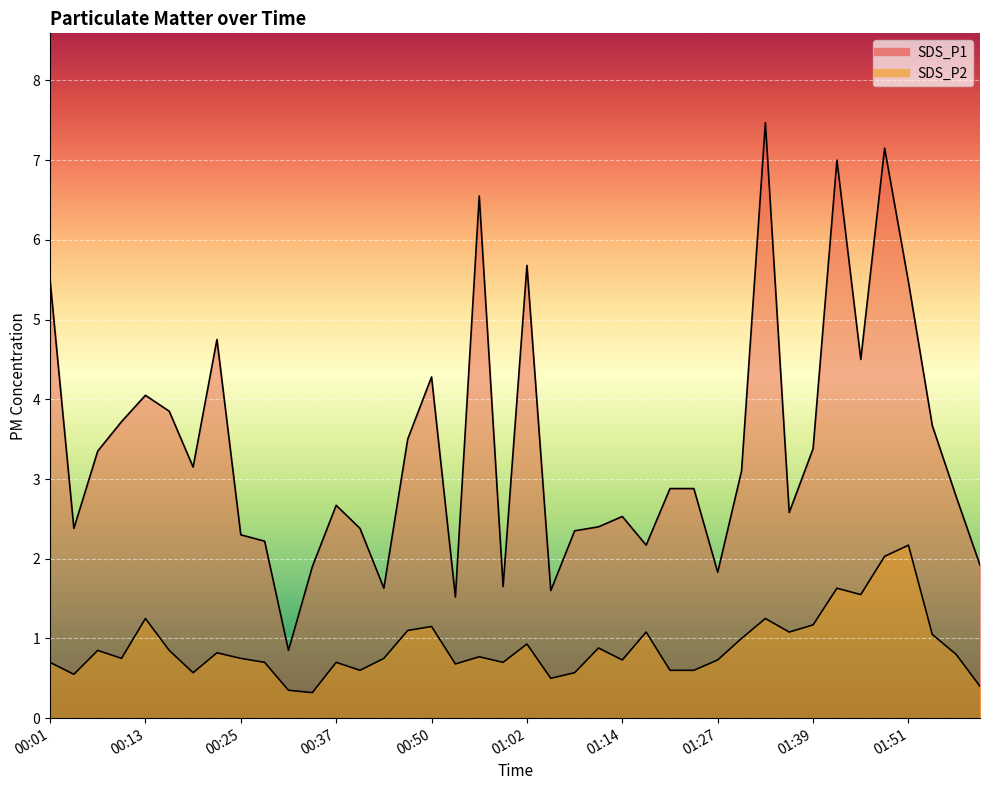

At which category does the chart reach its peak across all series?

01:33